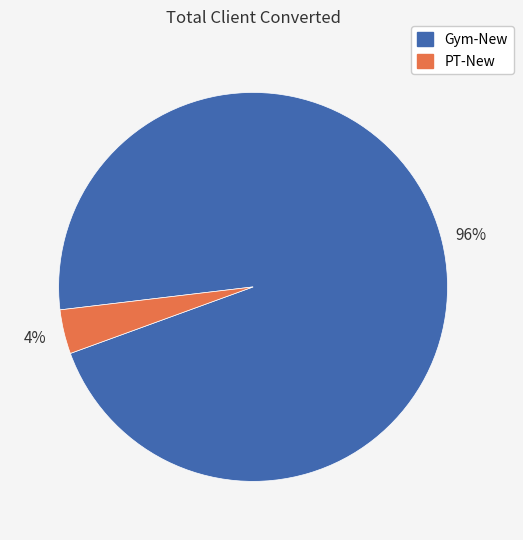

True or false: PT-New accounts for 18% of the total.

False